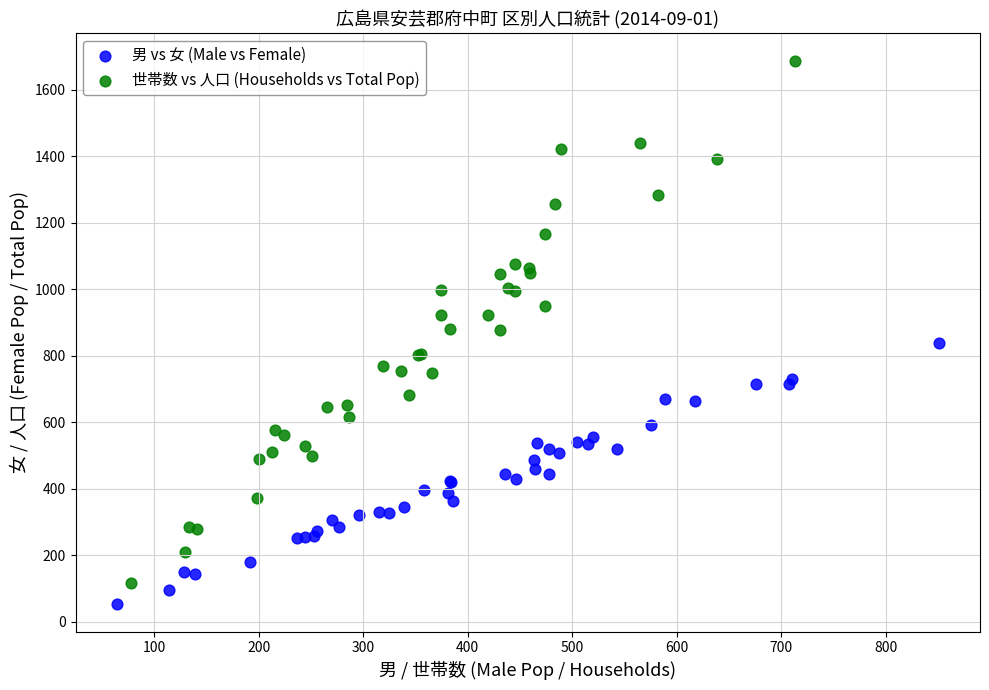

Which series contains the highest Y value?

世帯数 vs 人口 (Households vs Total Pop)